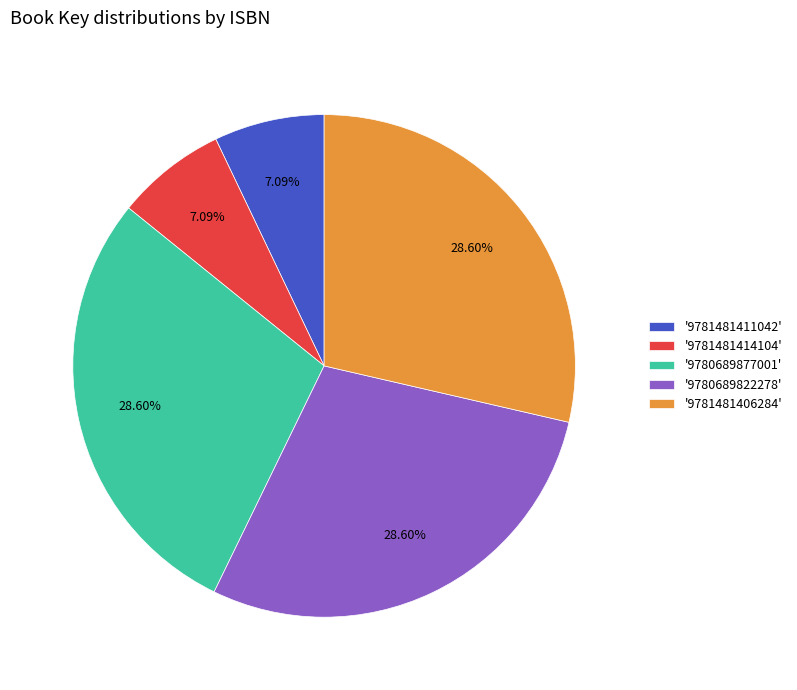

Approximately how many times larger is the value at '9781481406284' compared to '9780689822278'?

1.0